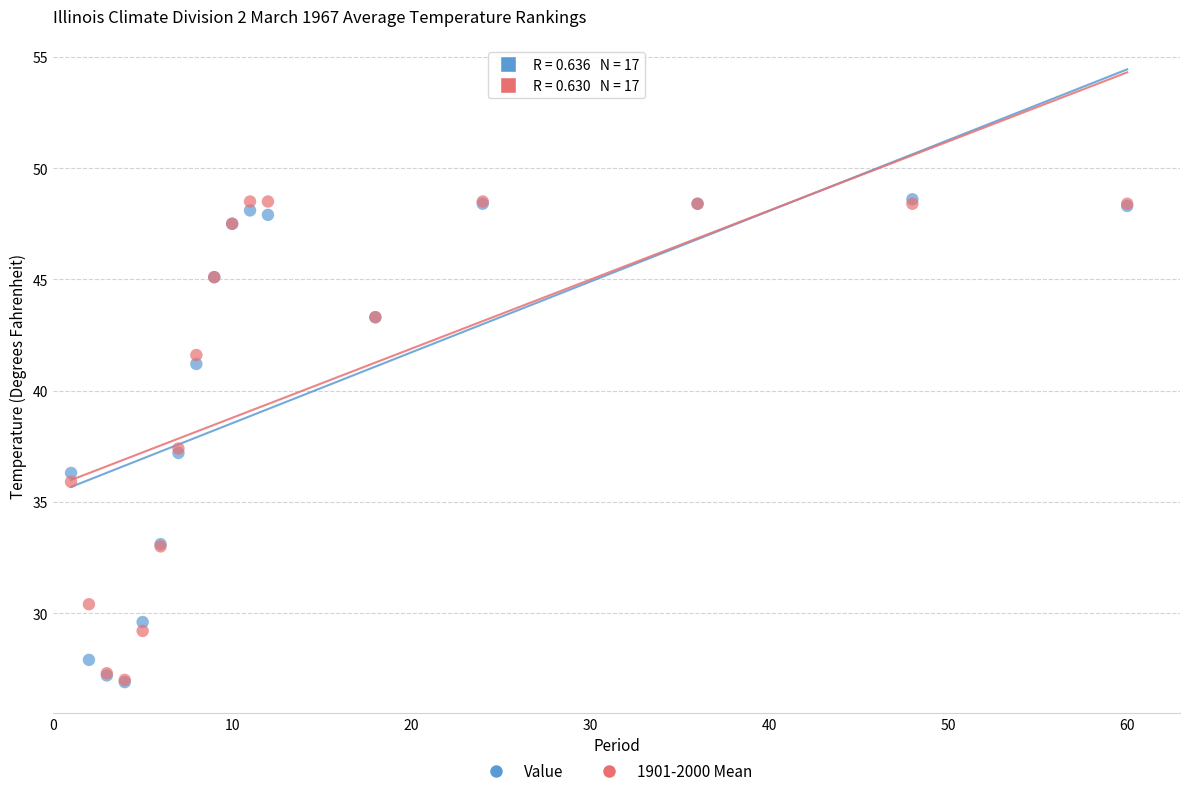

What are all the series names shown in the legend?

Value, 1901-2000 Mean